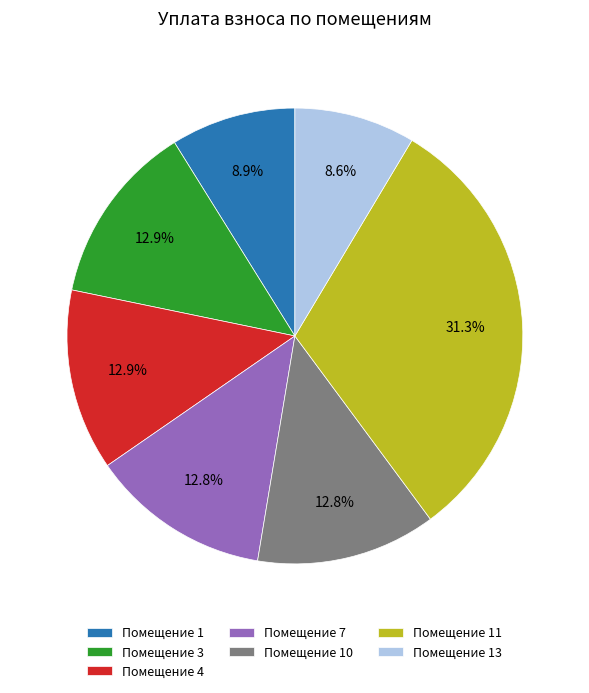

Is the sum of Помещение 13 and Помещение 11 greater than half?

No